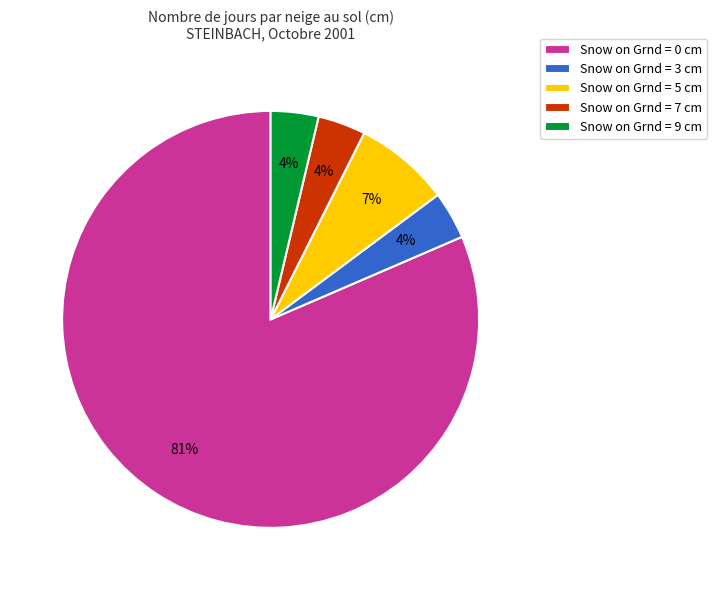

Which slice represents more than half of the pie?

Snow on Grnd = 0 cm